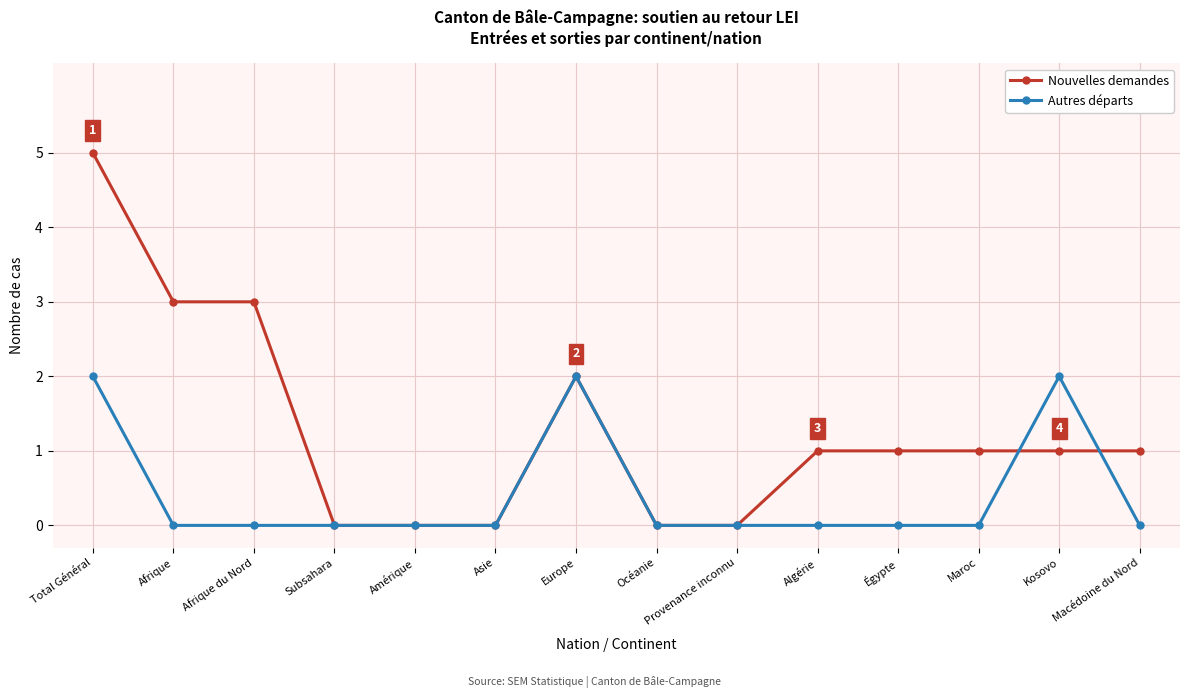

What is the average value of the Nouvelles demandes series?

1